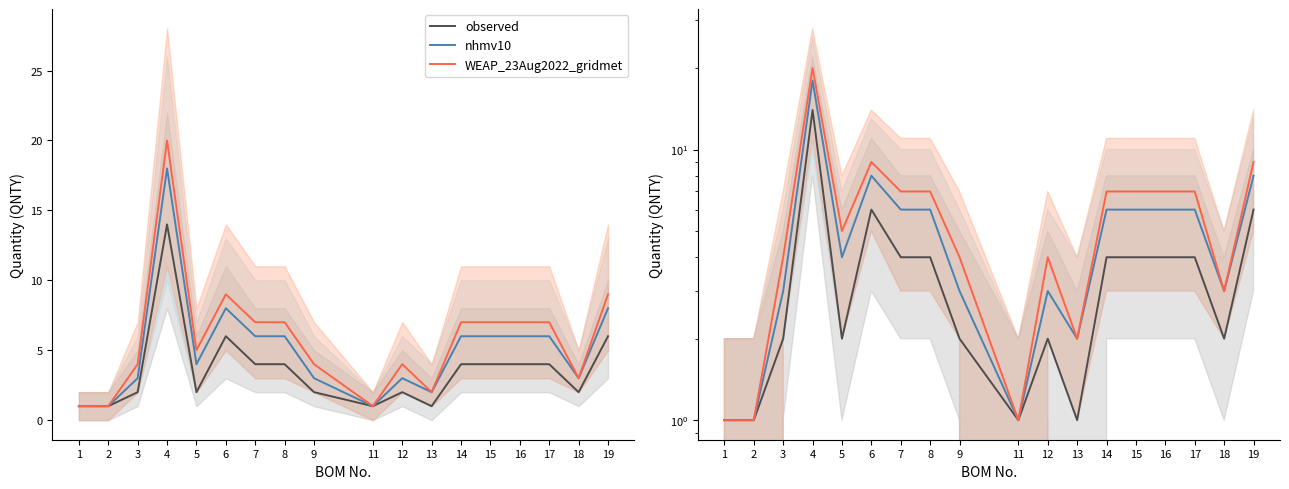

Which has a higher value, 17 or 18?

17